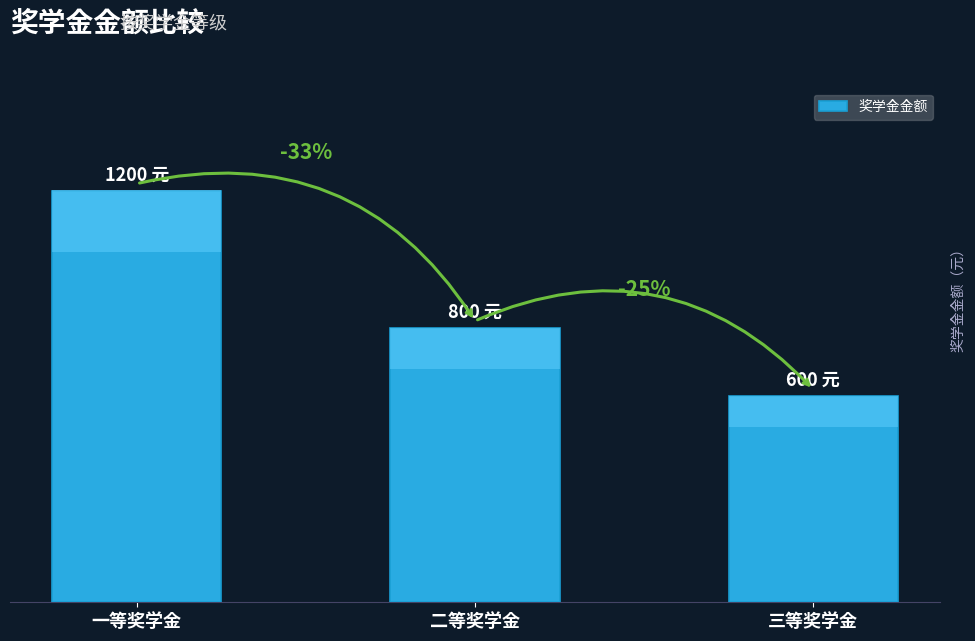

True or false: the data shows 800 at 二等奖学金.

True